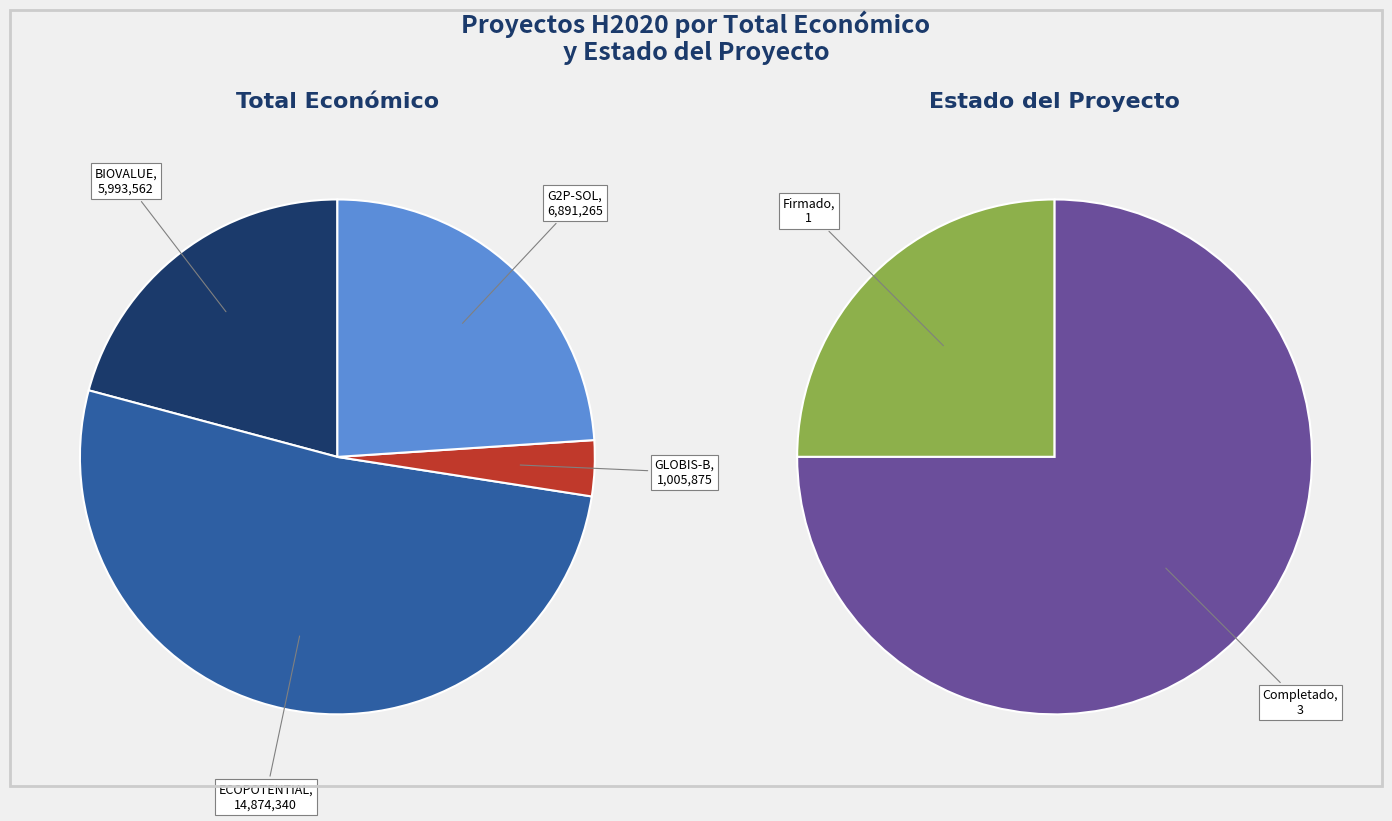

The GLOBIS-B slice represents 1% of the pie. True or false?

False